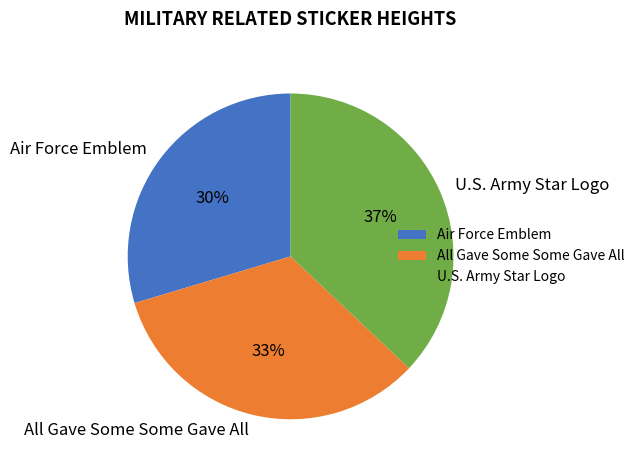

What is the smallest slice in the pie chart?

Air Force Emblem